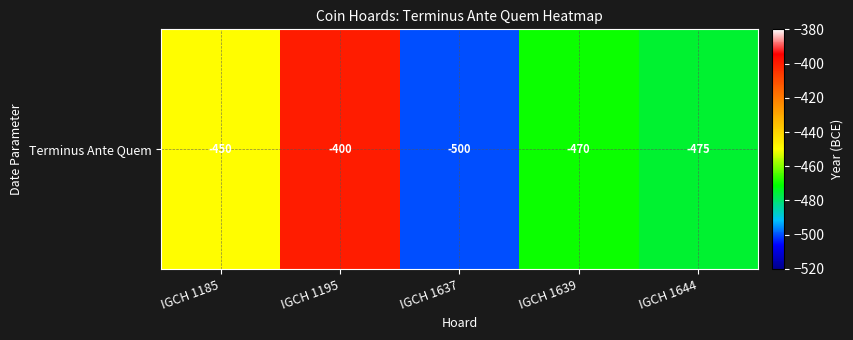

What value does the data have at IGCH 1637?

-500